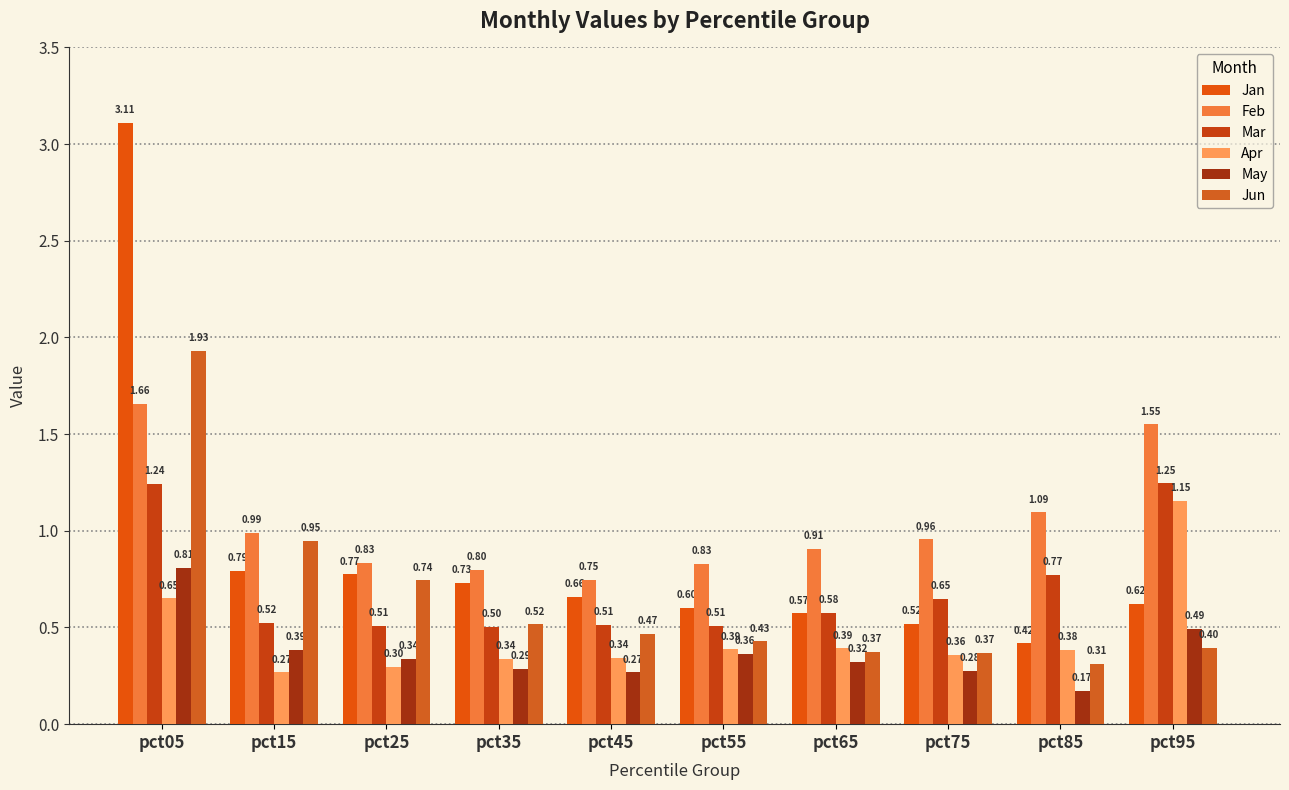

Does the chart contain any negative values?

No